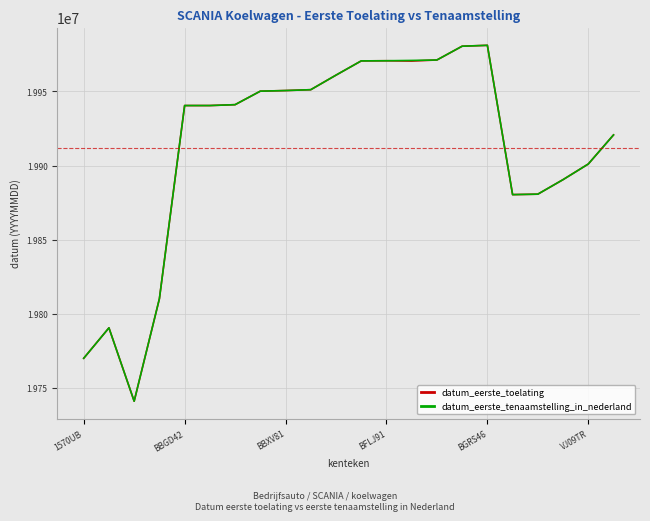

What is the lowest value of the datum_eerste_toelating series?

19741206